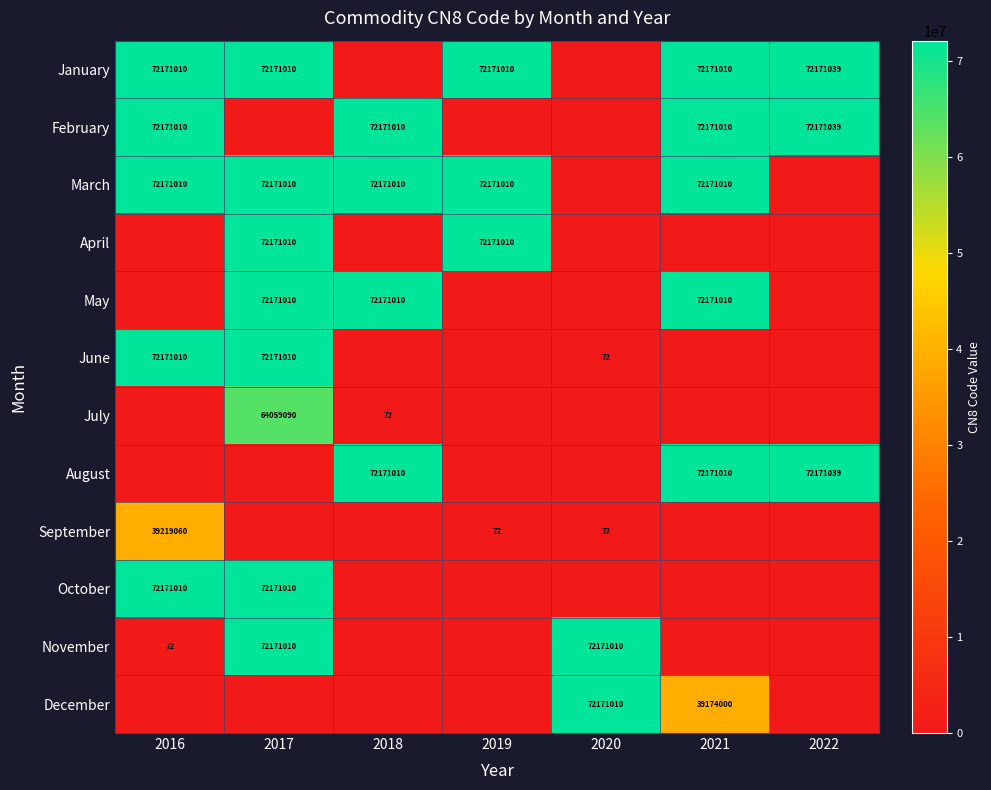

The value of January at 2017 is 72171010. True or false?

True